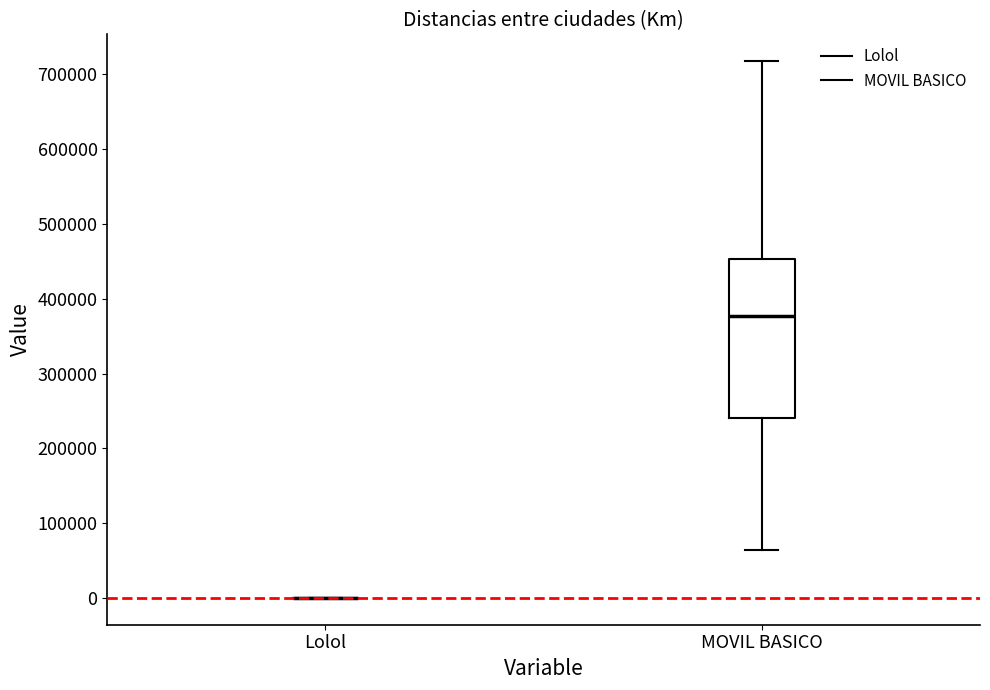

Reading left to right, transcribe this box plot: for each box, give where its median line is, the range the box spans, and where its two whiskers end, as read against the y-axis. The values are not printed on the chart, so give them approximately, as read against the axis.

Lolol: box collapsed to a line at 0, whiskers 0 to 0
MOVIL BASICO: median 380000, box 240000 to 450000, whiskers 60000 to 720000